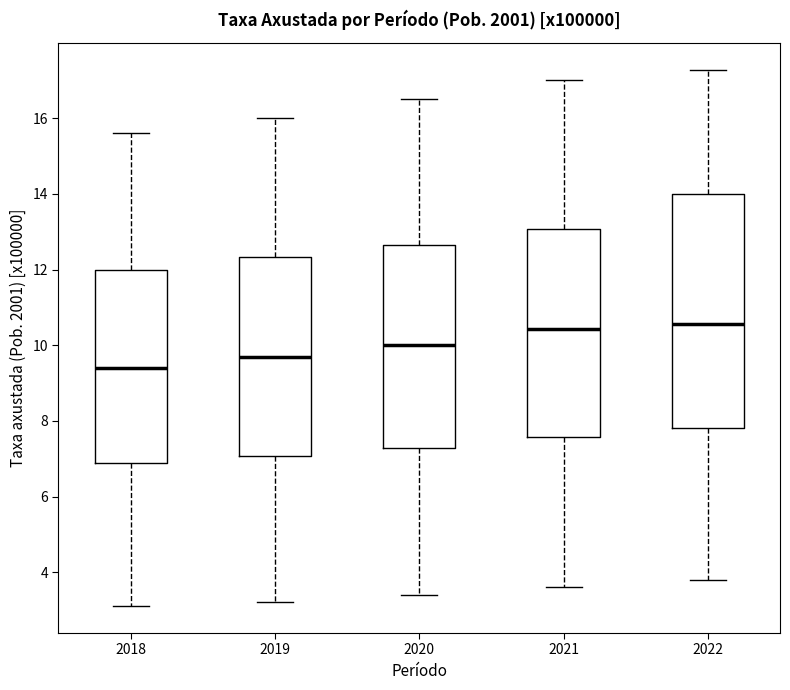

Reading left to right, read every box against the y-axis: the position of its median line, the range the box covers, and the ends of its whiskers. The values are not printed on the chart, so give them approximately, as read against the axis.

2018: median 9.4, box 6.8 to 12.0, whiskers 3.2 to 15.6
2019: median 9.8, box 7.0 to 12.4, whiskers 3.2 to 16.0
2020: median 10.0, box 7.2 to 12.6, whiskers 3.4 to 16.6
2021: median 10.4, box 7.6 to 13.0, whiskers 3.6 to 17.0
2022: median 10.6, box 7.8 to 14.0, whiskers 3.8 to 17.2